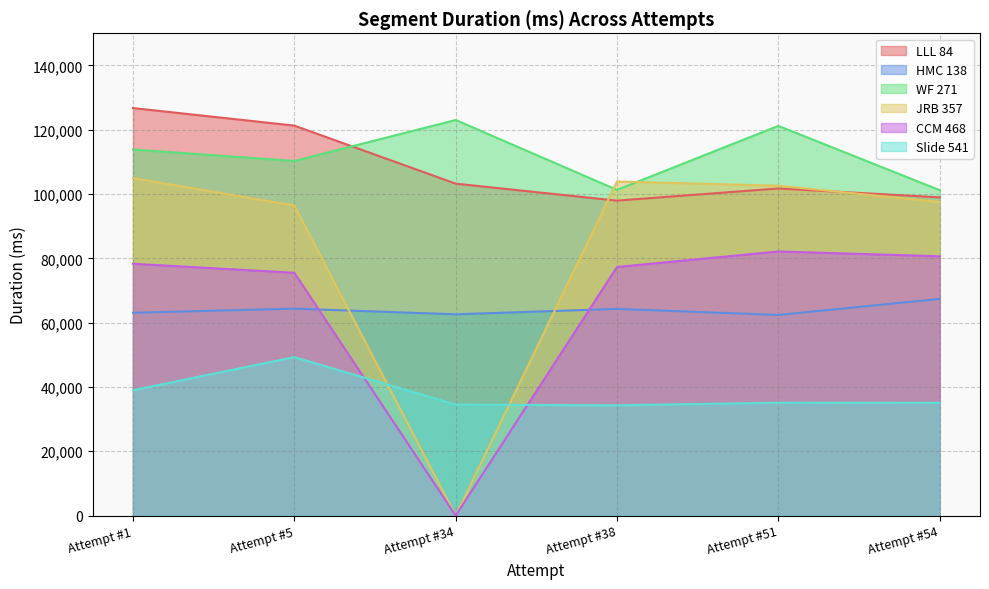

Reading right to left, list all the values displayed in this chart.

LLL 84: Attempt #54=98981	Attempt #51=101732	Attempt #38=97957	Attempt #34=103238	Attempt #5=121288	Attempt #1=126750
HMC 138: Attempt #54=67406	Attempt #51=62399	Attempt #38=64279	Attempt #34=62605	Attempt #5=64360	Attempt #1=63072
WF 271: Attempt #54=101219	Attempt #51=121208	Attempt #38=101298	Attempt #34=123033	Attempt #5=110289	Attempt #1=113853
JRB 357: Attempt #54=97544	Attempt #51=102598	Attempt #38=103899	Attempt #34=0	Attempt #5=96450	Attempt #1=104959
CCM 468: Attempt #54=80646	Attempt #51=82145	Attempt #38=77322	Attempt #34=0	Attempt #5=75518	Attempt #1=78325
Slide 541: Attempt #54=35085	Attempt #51=35114	Attempt #38=34305	Attempt #34=34517	Attempt #5=49288	Attempt #1=38987